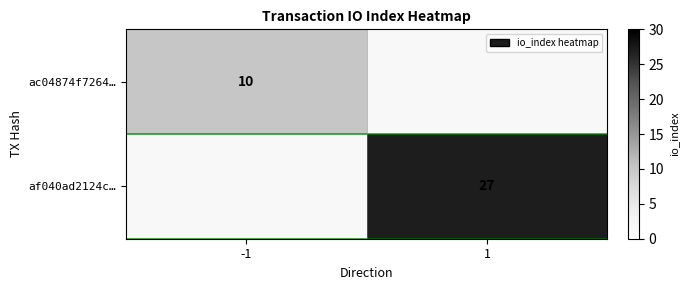

Is it true that af040ad2124c… equals 37 at 1?

False